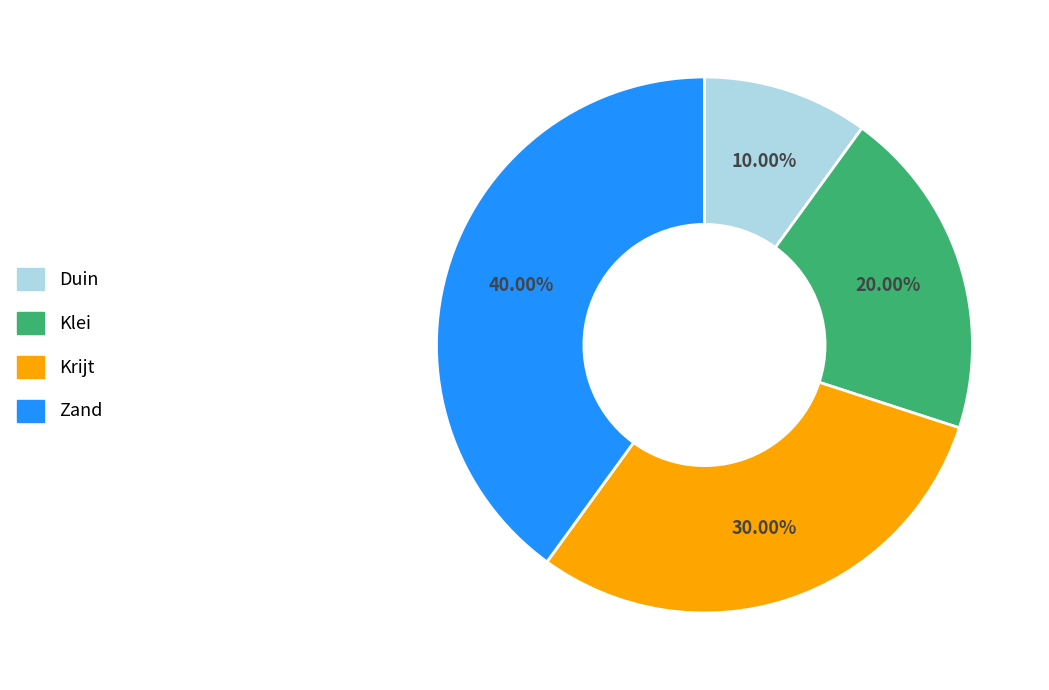

Does Zand represent more than half of the total?

No